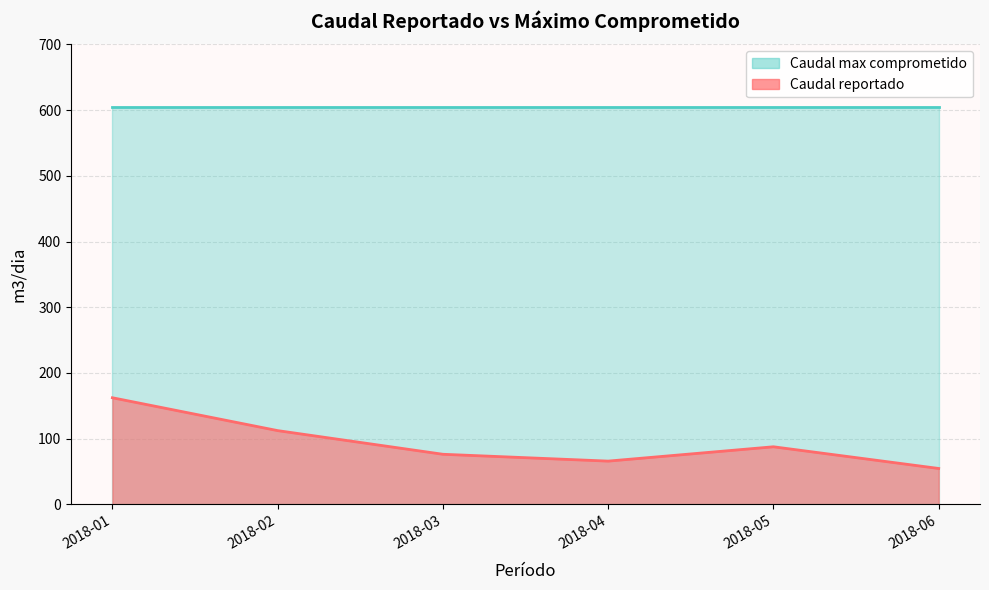

What is the ratio of the value at 2018-05 to the value at 2018-06?

1.6